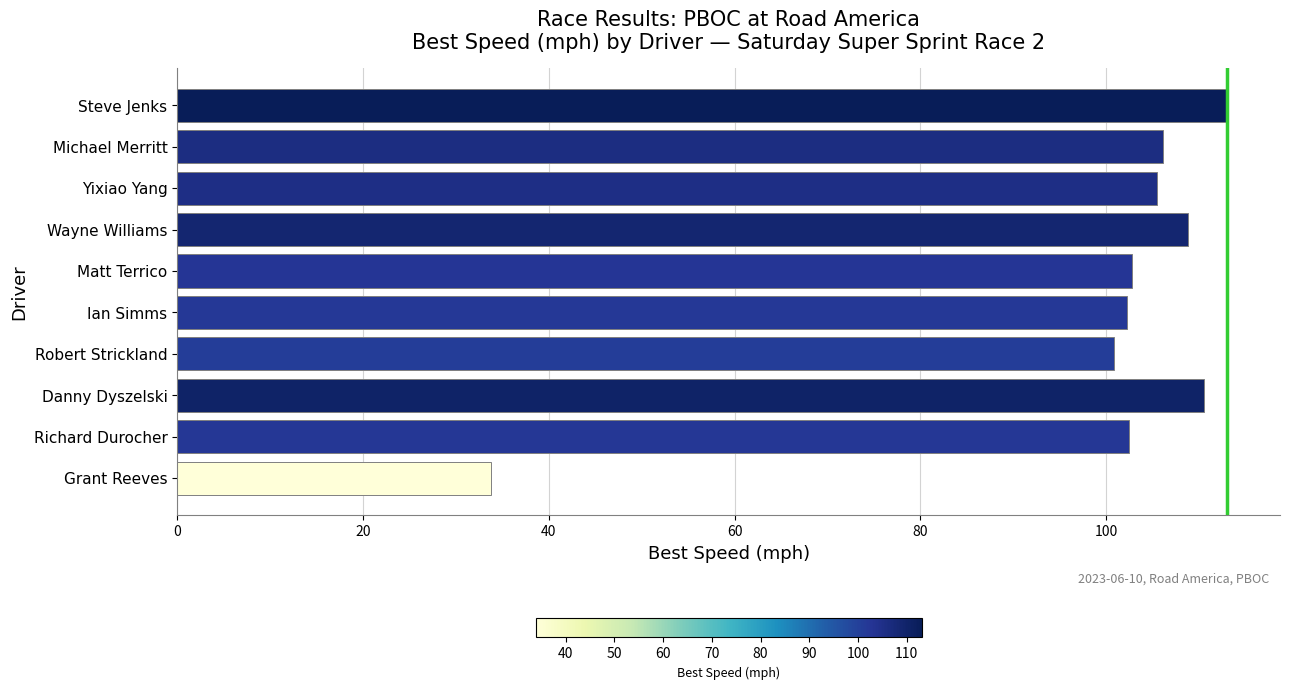

What is the label of the 7th bar from the top?

Robert Strickland